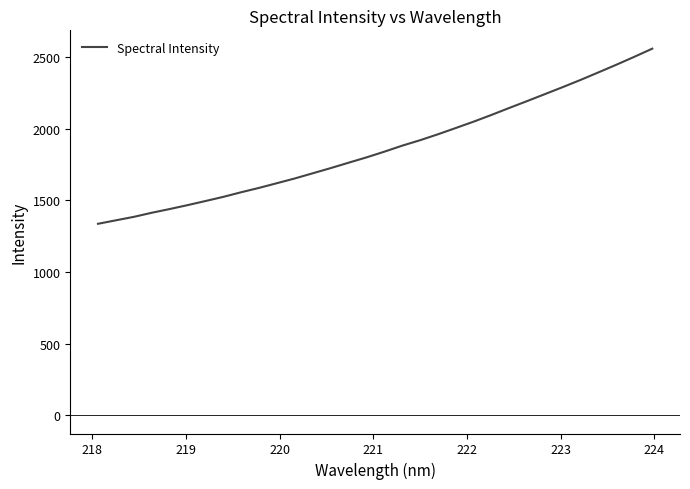

What is the smallest value displayed?

1336.1